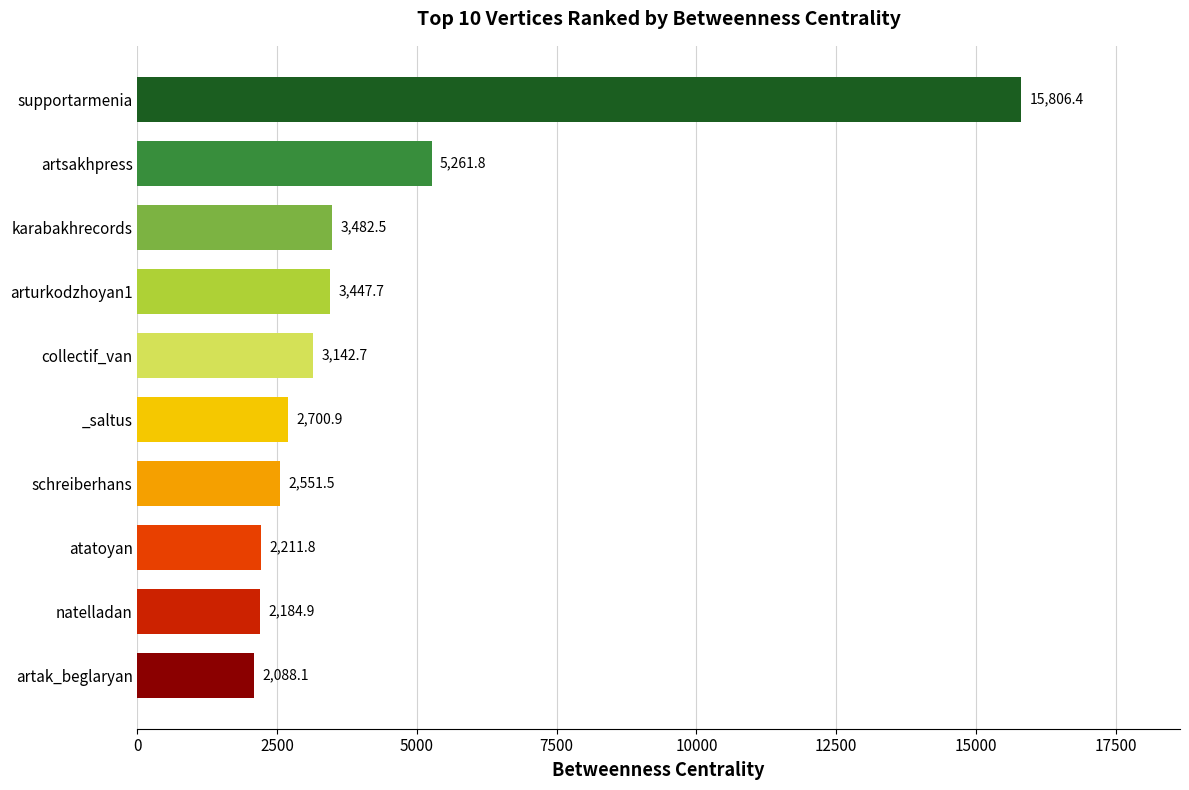

What is the ratio of the value at atatoyan to the value at natelladan?

1.0